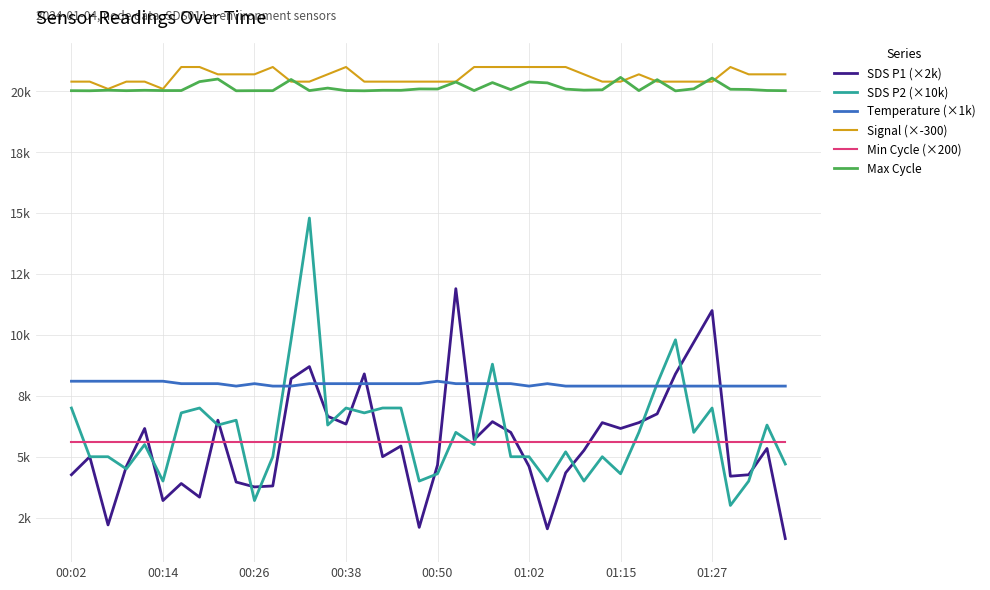

Reading left to right, list all the values displayed in this chart.

SDS P1 (×2k): 4260.0	5000.0	2200.0	4600.0	6160.0	3200.0	3900.0	3340.0	6500.0	3960.0	3760.0	3800.0	8200.0	8700.0	6660.0	6340.0	8400.0	5000.0	5440.0	2100.0	4660.0	11900.0	5700.0	6440.0	6000.0	4600.0	2040.0	4340.0	5260.0	6400.0	6160.0	6400.0	6760.0	8400.0	9700.0	11000.0	4200.0	4260.0	5340.0	1640.0
SDS P2 (×10k): 7000.0	5000.0	5000.0	4500.0	5500.0	4000.0	6800.0	7000.0	6300.0	6500.0	3200.0	5000.0	9800.0	14800.0	6300.0	7000.0	6800.0	7000.0	7000.0	4000.0	4300.0	6000.0	5500.0	8800.0	5000.0	5000.0	4000.0	5200.0	4000.0	5000.0	4300.0	6000.0	8000.0	9800.0	6000.0	7000.0	3000.0	4000.0	6300.0	4700.0
Temperature (×1k): 8100.0	8100.0	8100.0	8100.0	8100.0	8100.0	8000.0	8000.0	8000.0	7900.0	8000.0	7900.0	7900.0	8000.0	8000.0	8000.0	8000.0	8000.0	8000.0	8000.0	8100.0	8000.0	8000.0	8000.0	8000.0	7900.0	8000.0	7900.0	7900.0	7900.0	7900.0	7900.0	7900.0	7900.0	7900.0	7900.0	7900.0	7900.0	7900.0	7900.0
Signal (×-300): 20400.0	20400.0	20100.0	20400.0	20400.0	20100.0	21000.0	21000.0	20700.0	20700.0	20700.0	21000.0	20400.0	20400.0	20700.0	21000.0	20400.0	20400.0	20400.0	20400.0	20400.0	20400.0	21000.0	21000.0	21000.0	21000.0	21000.0	21000.0	20700.0	20400.0	20400.0	20700.0	20400.0	20400.0	20400.0	20400.0	21000.0	20700.0	20700.0	20700.0
Min Cycle (×200): 5600.0	5600.0	5600.0	5600.0	5600.0	5600.0	5600.0	5600.0	5600.0	5600.0	5600.0	5600.0	5600.0	5600.0	5600.0	5600.0	5600.0	5600.0	5600.0	5600.0	5600.0	5600.0	5600.0	5600.0	5600.0	5600.0	5600.0	5600.0	5600.0	5600.0	5600.0	5600.0	5600.0	5600.0	5600.0	5600.0	5600.0	5600.0	5600.0	5600.0
Max Cycle: 20029.0	20025.0	20048.0	20029.0	20045.0	20033.0	20034.0	20400.0	20507.0	20025.0	20029.0	20029.0	20488.0	20032.0	20135.0	20033.0	20024.0	20045.0	20044.0	20100.0	20097.0	20385.0	20033.0	20361.0	20072.0	20389.0	20349.0	20093.0	20050.0	20064.0	20574.0	20032.0	20480.0	20021.0	20105.0	20545.0	20087.0	20079.0	20037.0	20029.0